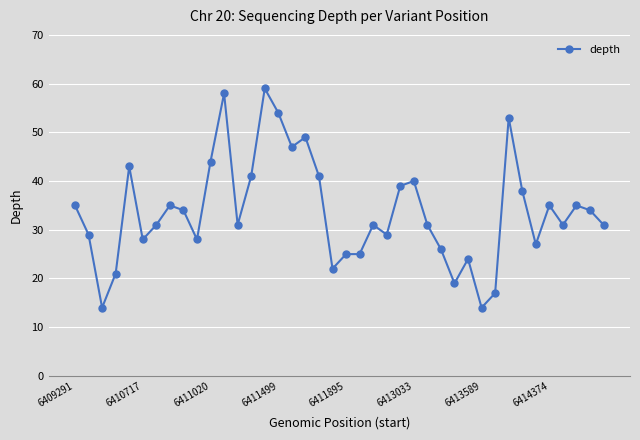

What is the maximum value shown in the chart?

59